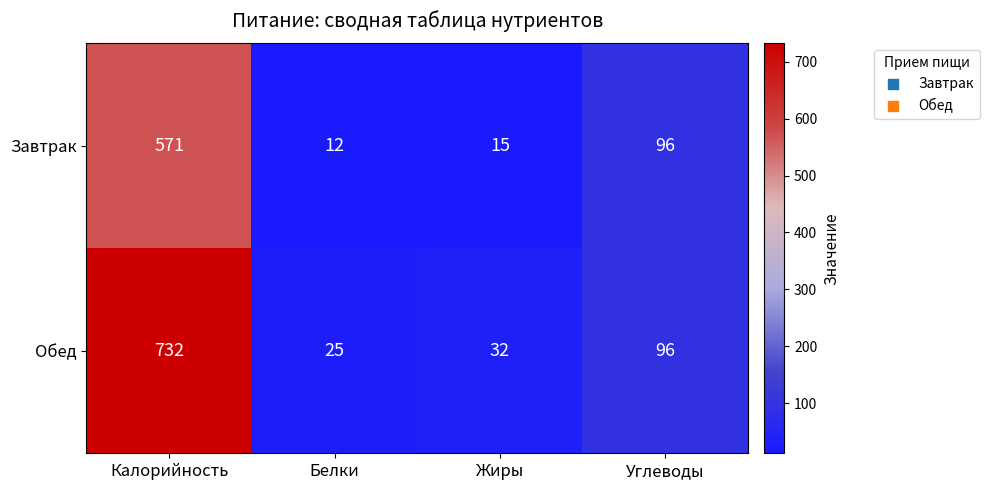

List the series in order of their peak value, highest first.

Обед, Завтрак